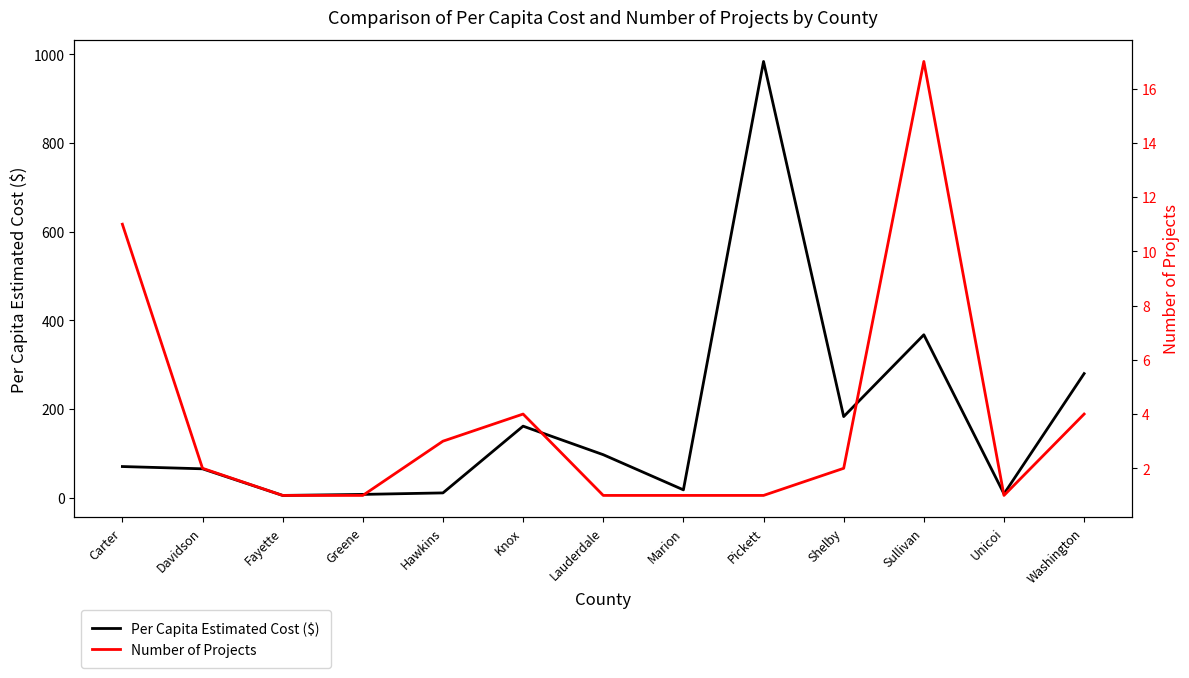

At how many categories does at least one series exceed 460?

1